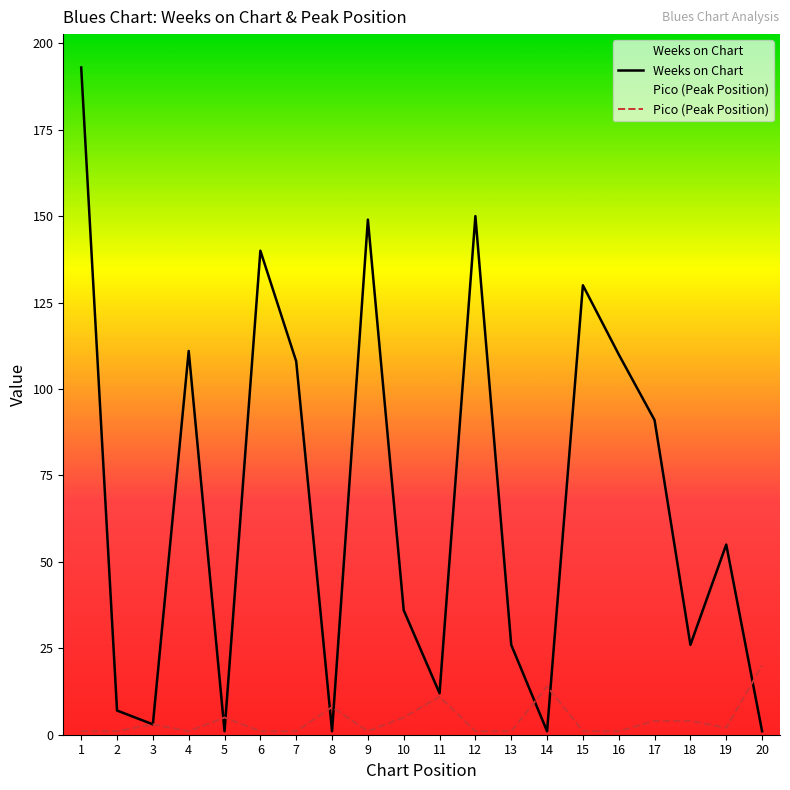

The Weeks on Chart series shows 92 at 19. True or false?

False